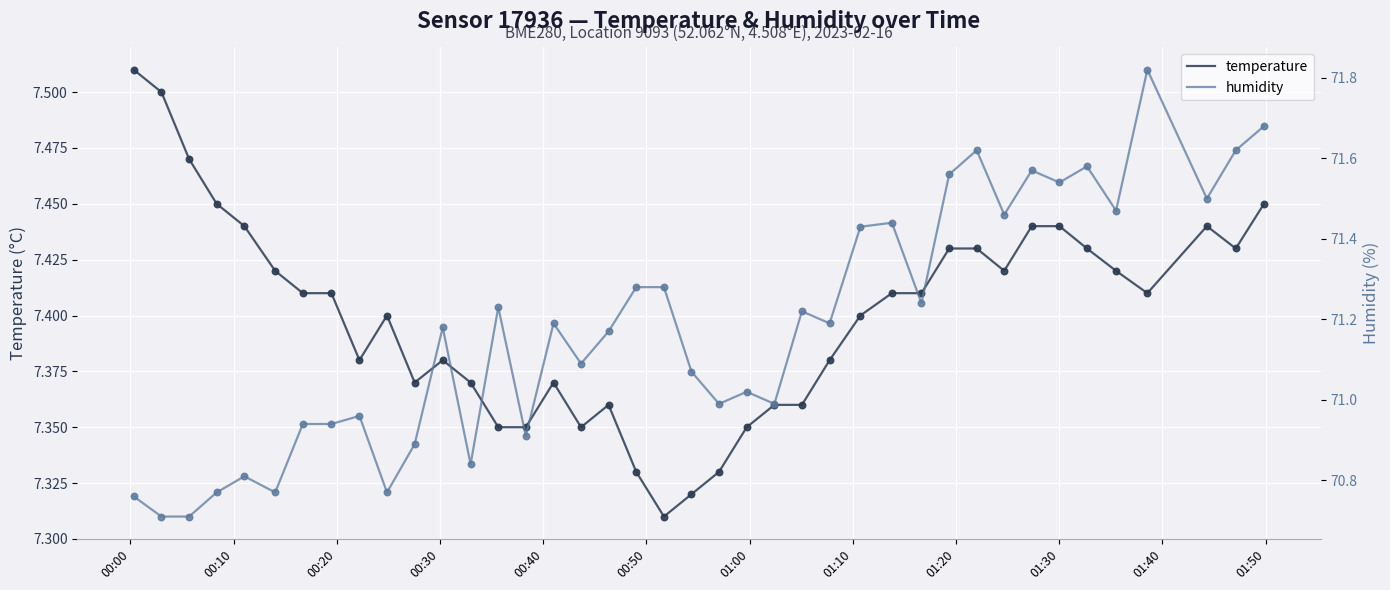

Which series has the largest total across all categories?

humidity